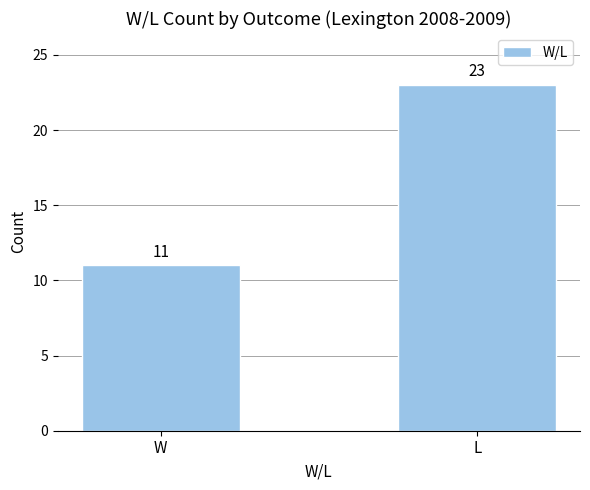

Which label corresponds to the largest value in the chart?

L